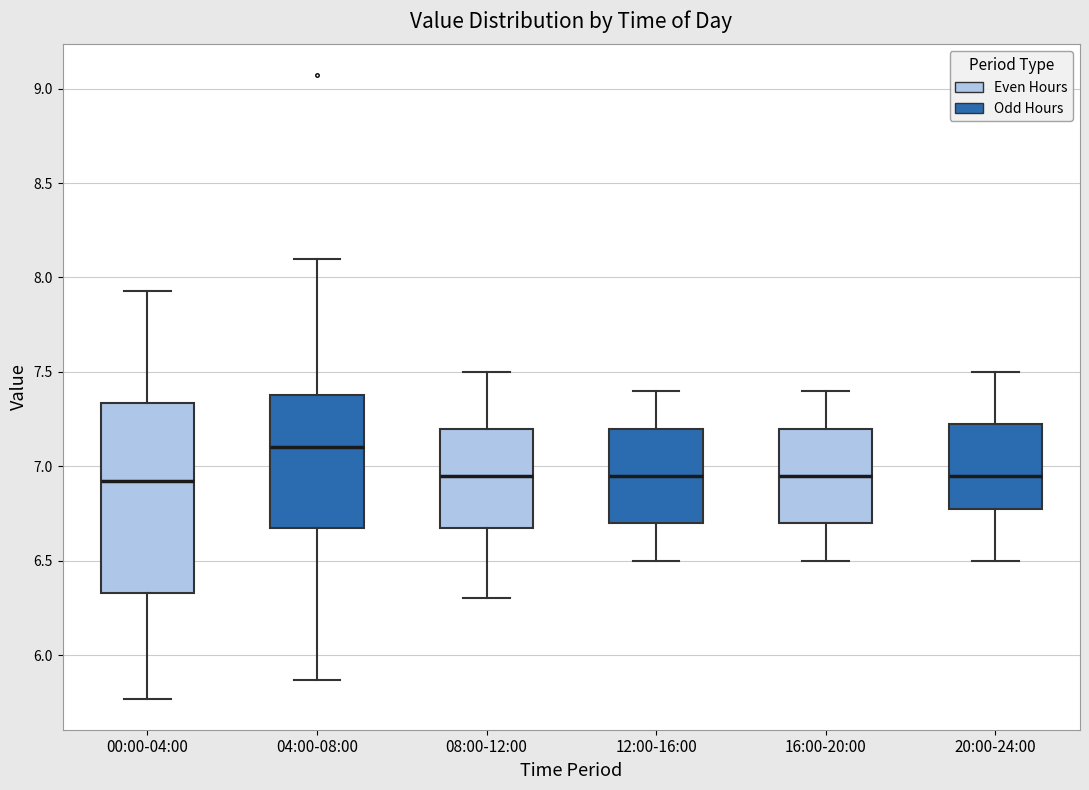

Reading left to right, read every box against the y-axis: the position of its median line, the range the box covers, and the ends of its whiskers. The values are not printed on the chart, so give them approximately, as read against the axis.

00:00-04:00: median 6.90, box 6.35 to 7.35, whiskers 5.75 to 7.95
04:00-08:00: median 7.10, box 6.70 to 7.40, whiskers 5.85 to 8.10
08:00-12:00: median 6.95, box 6.70 to 7.20, whiskers 6.30 to 7.50
12:00-16:00: median 6.95, box 6.70 to 7.20, whiskers 6.50 to 7.40
16:00-20:00: median 6.95, box 6.70 to 7.20, whiskers 6.50 to 7.40
20:00-24:00: median 6.95, box 6.80 to 7.25, whiskers 6.50 to 7.50